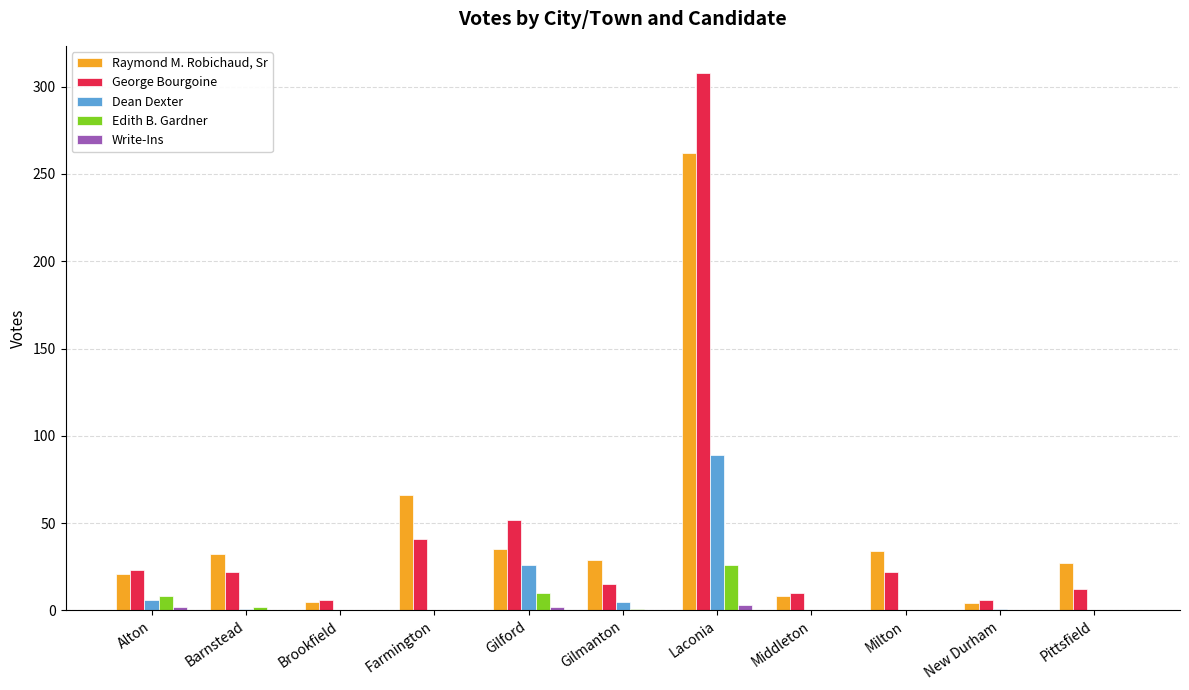

At which category does the chart reach its peak across all series?

Laconia